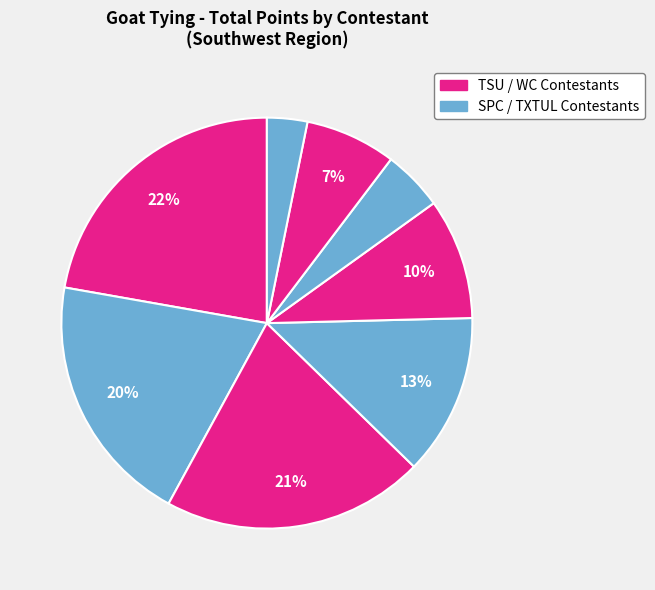

How many slices are in this pie chart?

8